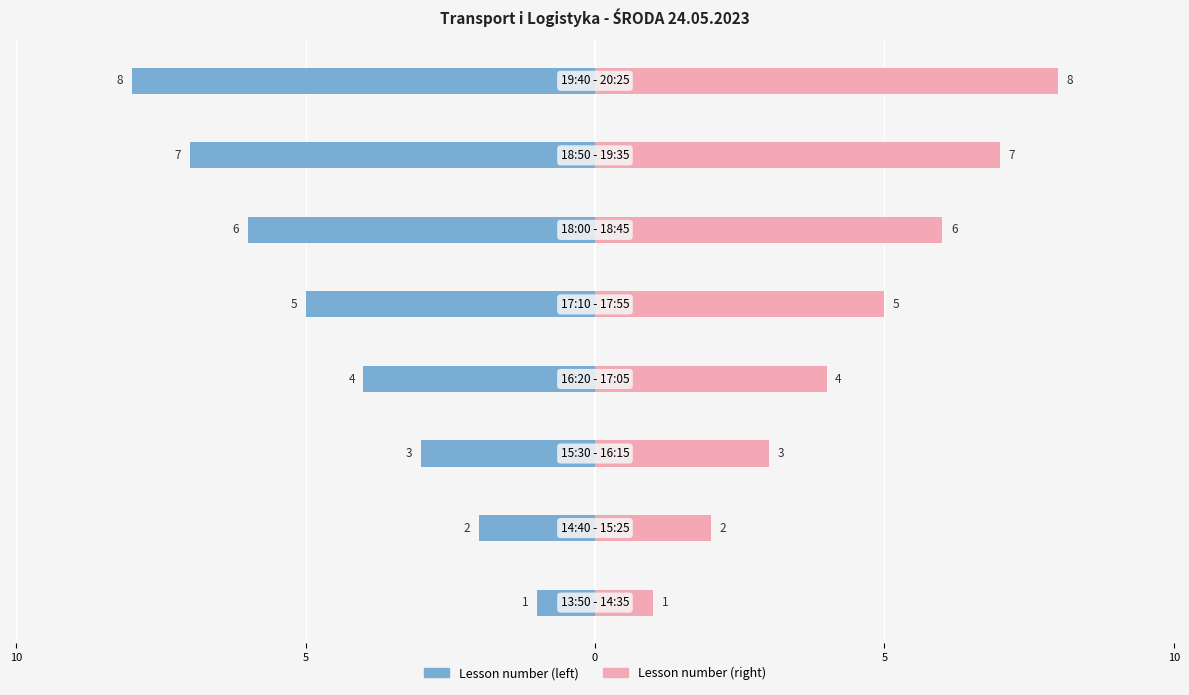

What are all the series names shown in the legend?

Lesson number (left), Lesson number (right)